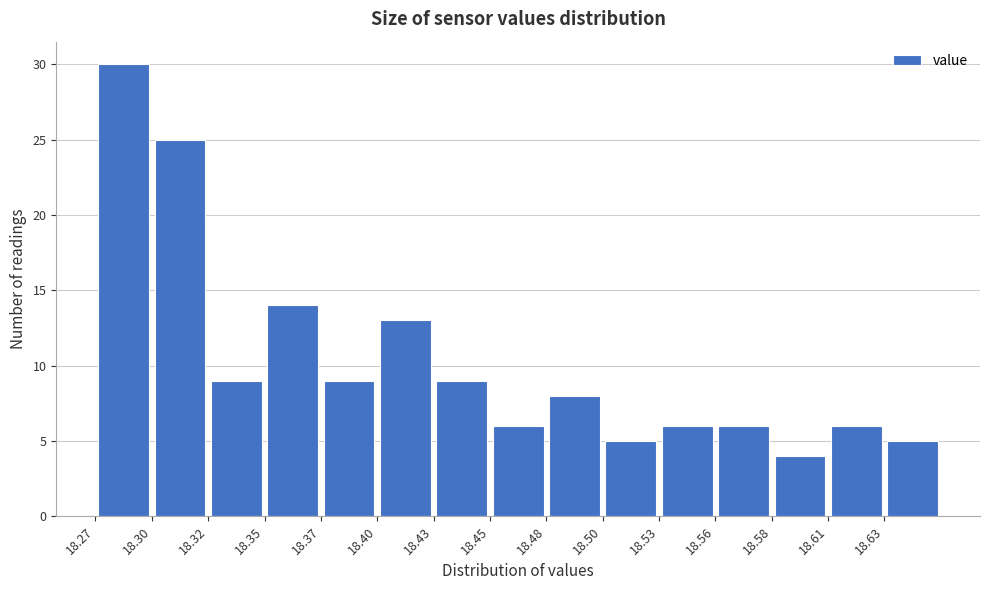

How tall is the bar that spans 18.270 to 18.296 on the x-axis? Neither the bar edges nor the heights are printed on the chart, so give them approximately, as read against the axes.

30